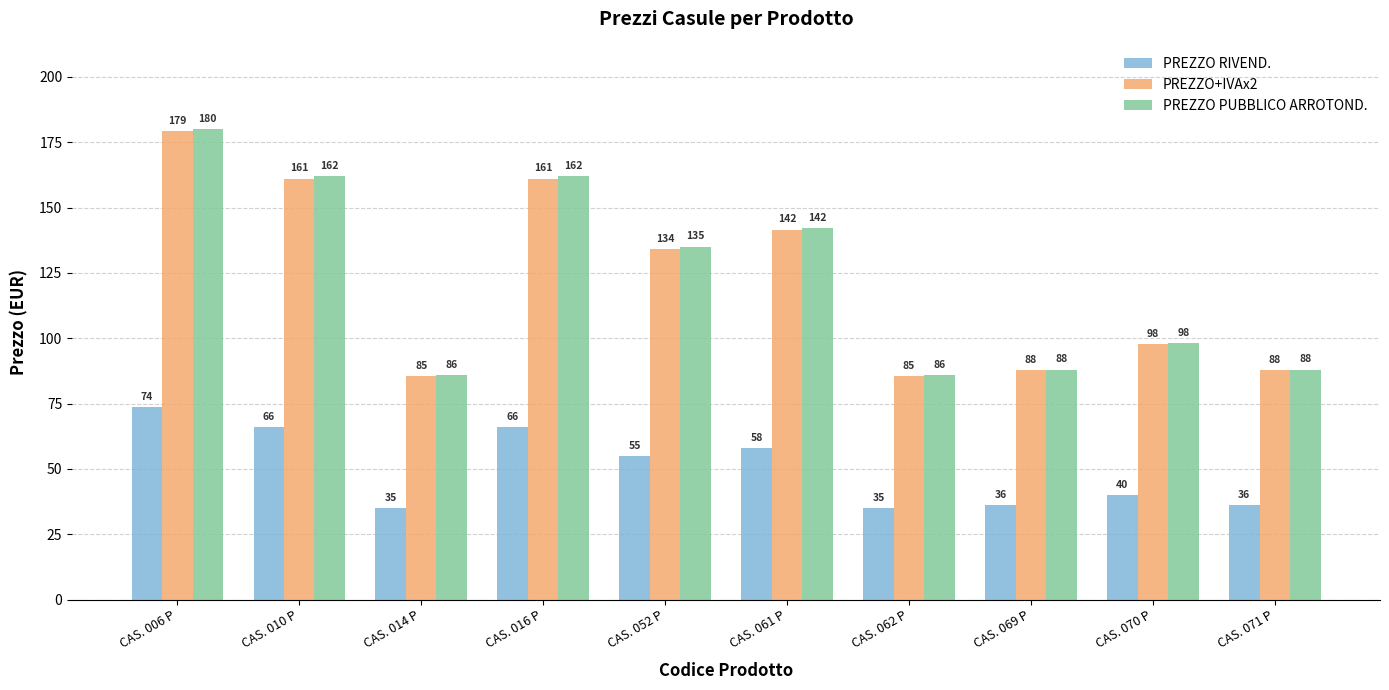

What is the difference between the PREZZO RIVEND. values at CAS. 061 P and CAS. 016 P?

8.0